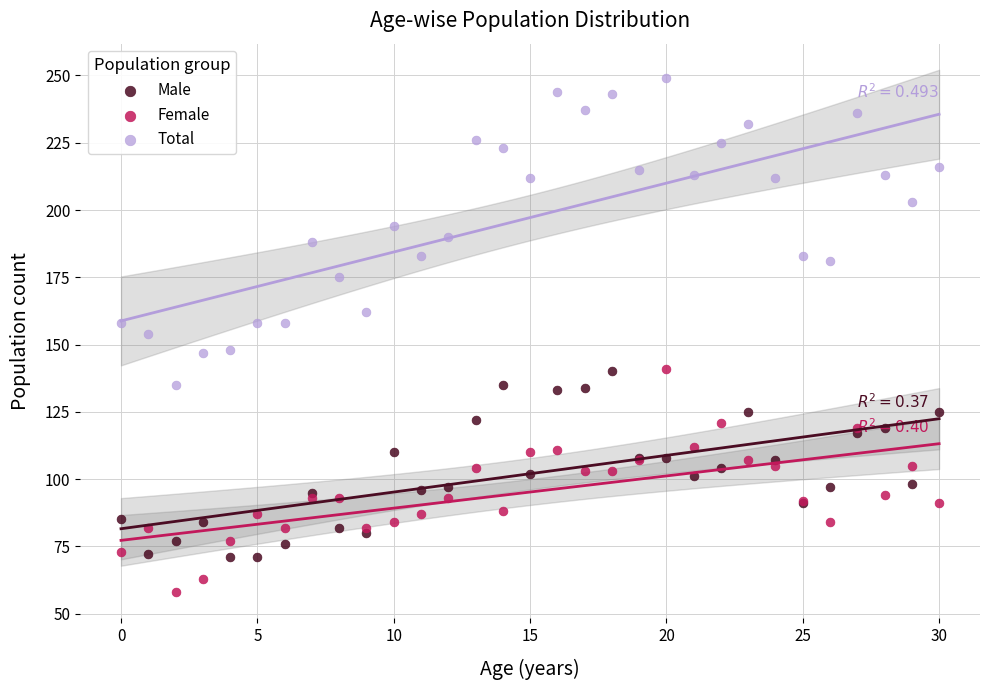

Which series reaches the minimum Y coordinate?

Female